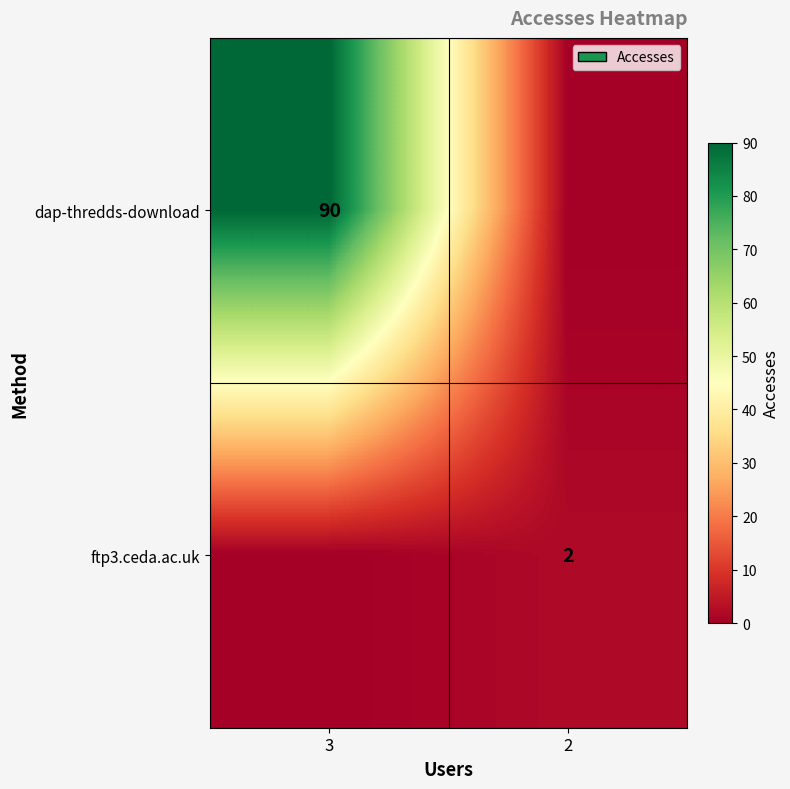

What is the total value across all series at 2?

2